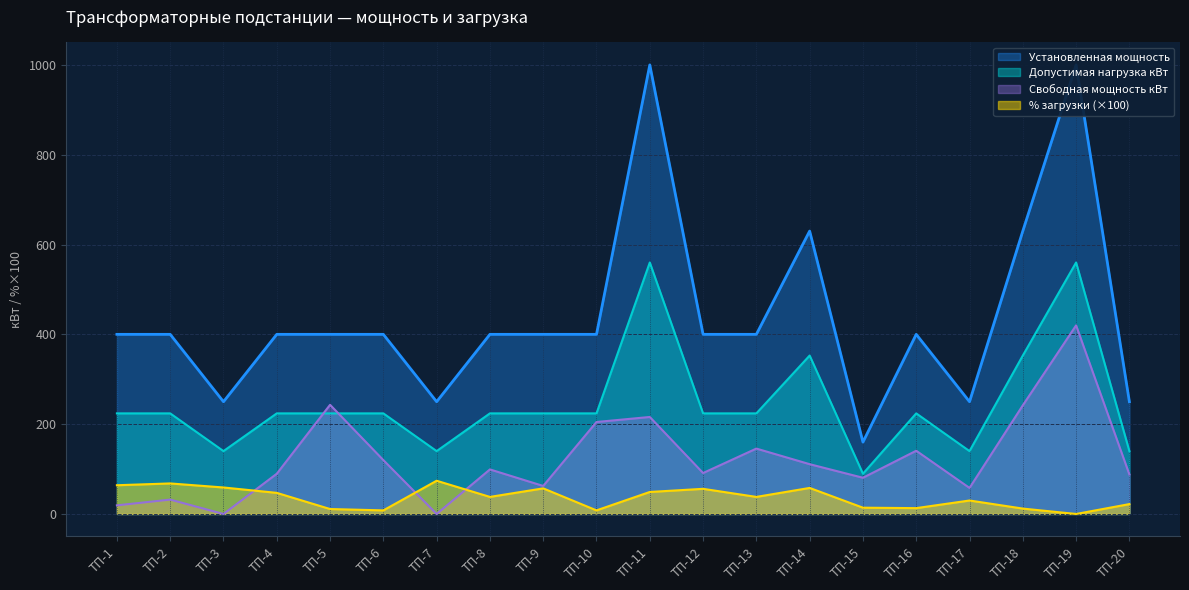

What is the maximum value shown in the chart?

1000.0